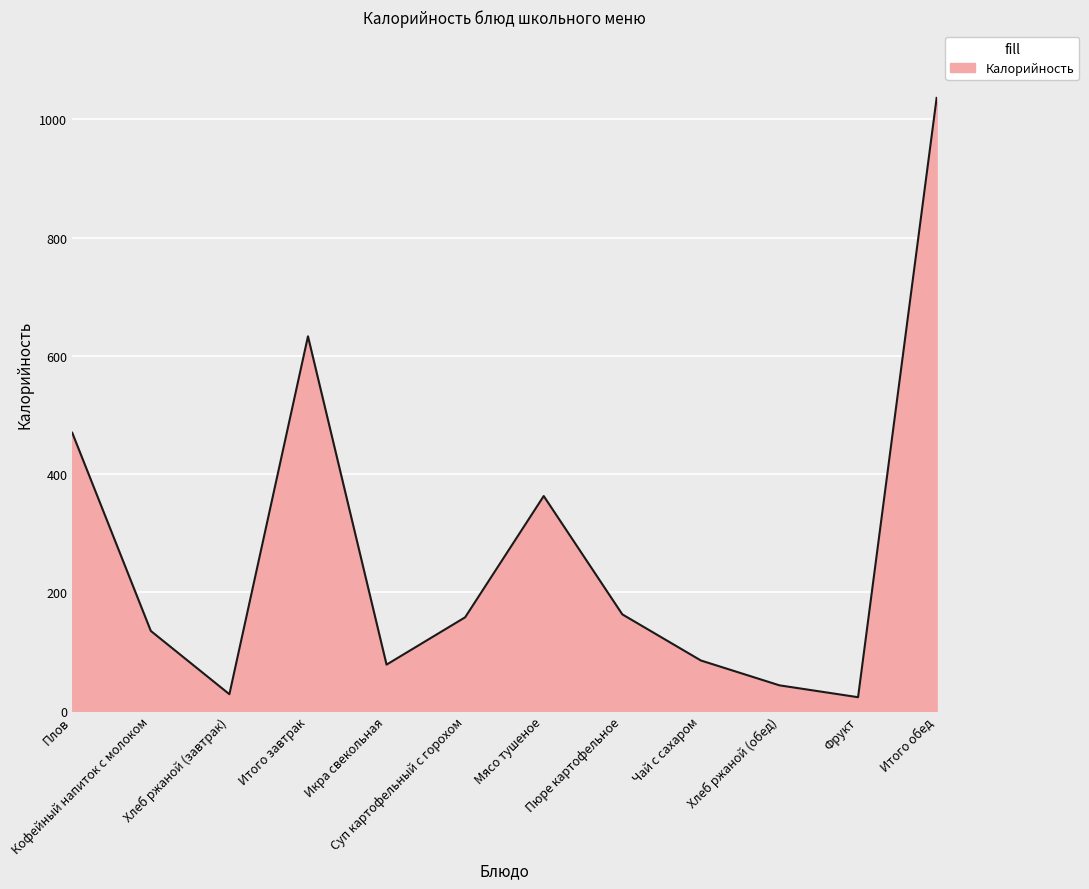

How many values are below 158?

6